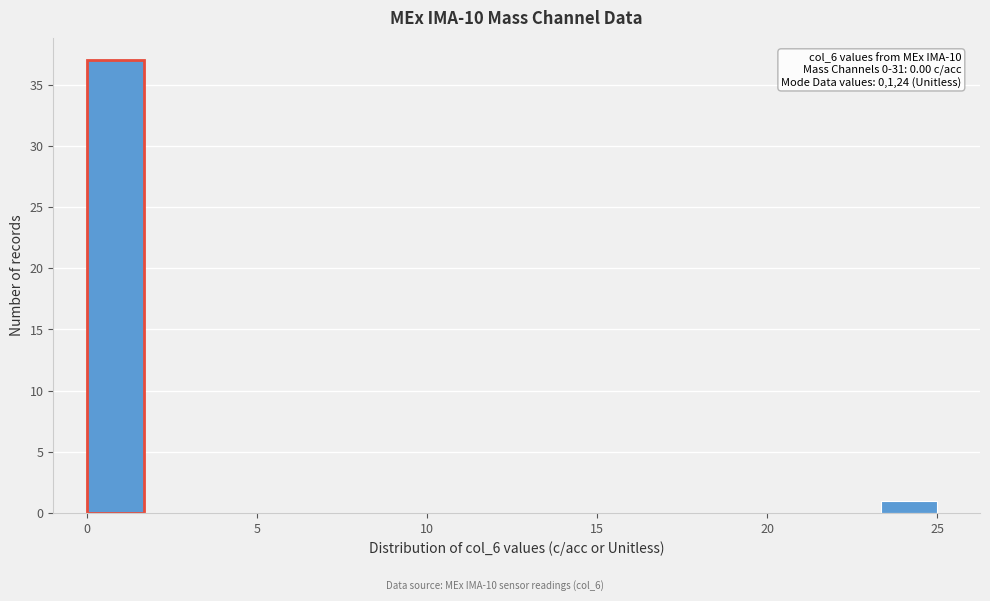

Around what value on the x-axis is the tallest bar? Give the approximate position of its centre, as read against the axis.

1.0